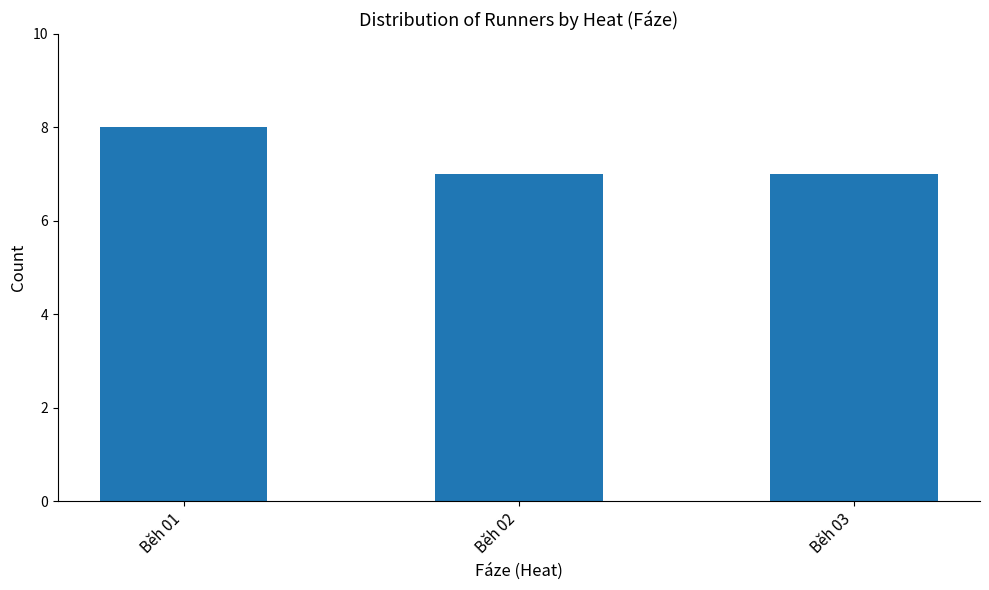

True or false: the data shows 7 at Běh 02.

True